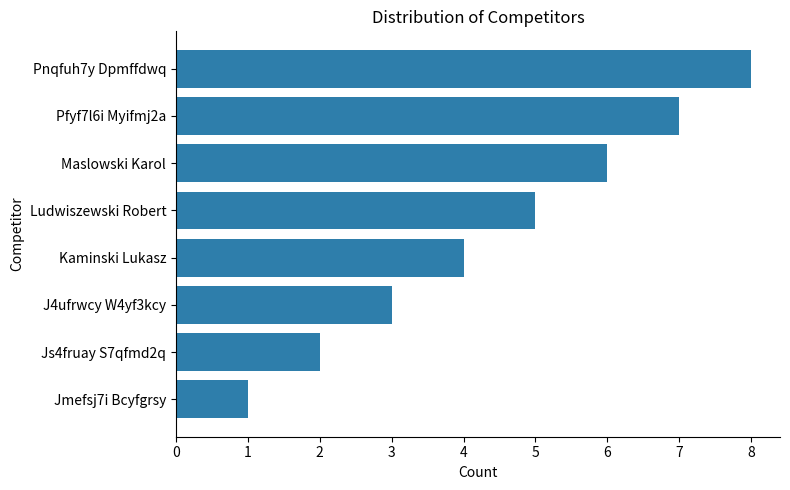

Rank the categories by value from highest to lowest.

Pnqfuh7y Dpmffdwq, Pfyf7l6i Myifmj2a, Maslowski Karol, Ludwiszewski Robert, Kaminski Lukasz, J4ufrwcy W4yf3kcy, Js4fruay S7qfmd2q, Jmefsj7i Bcyfgrsy